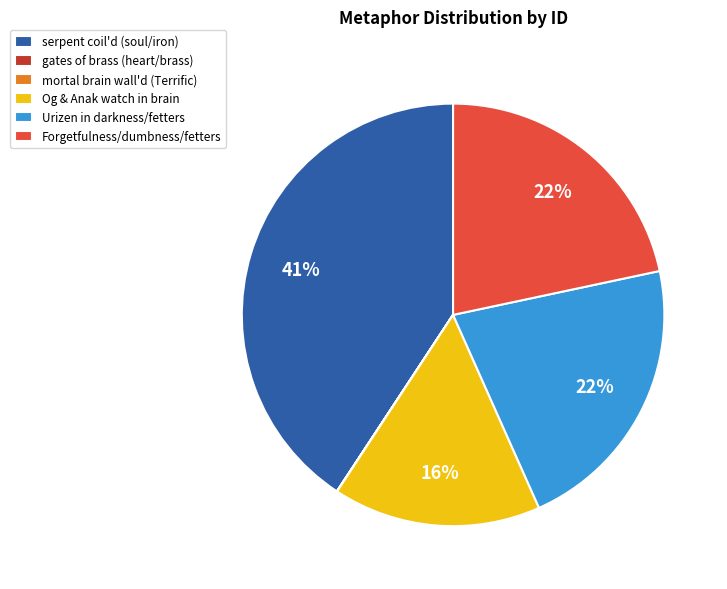

The Og & Anak watch in brain slice represents 3% of the pie. True or false?

False